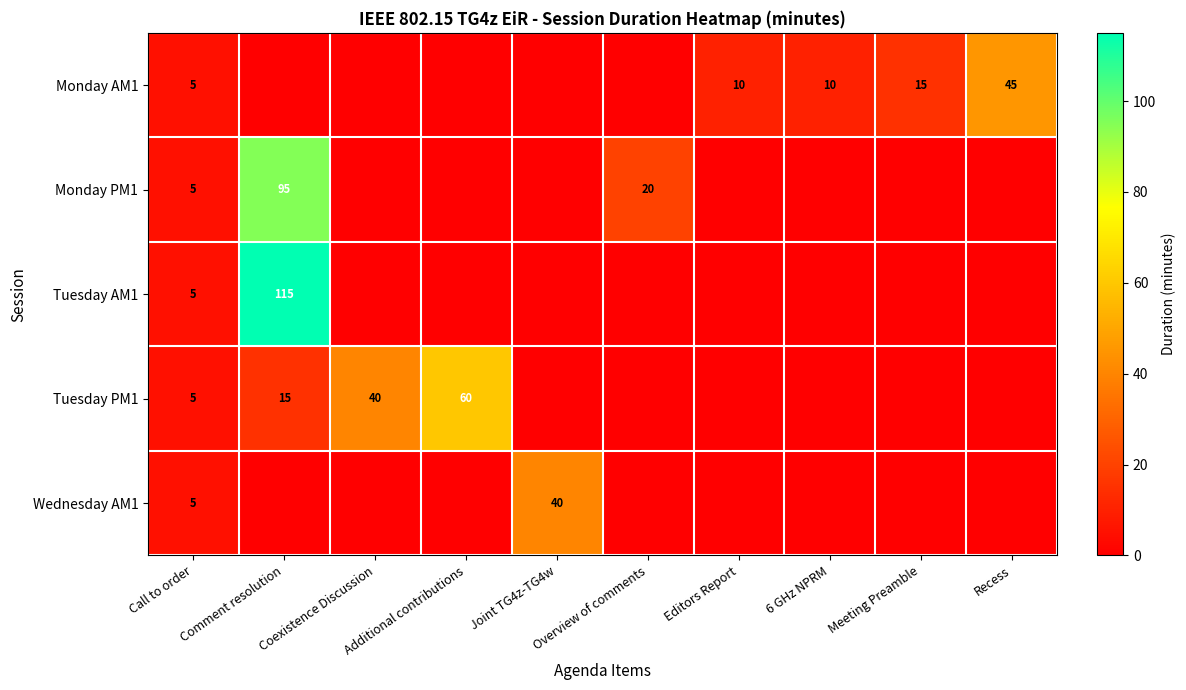

What is the greatest value displayed?

115